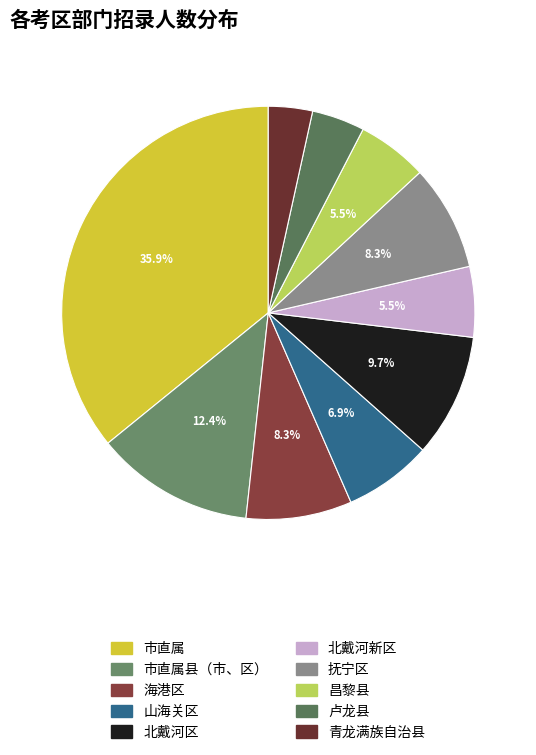

The 昌黎县 slice represents 6% of the pie. True or false?

True